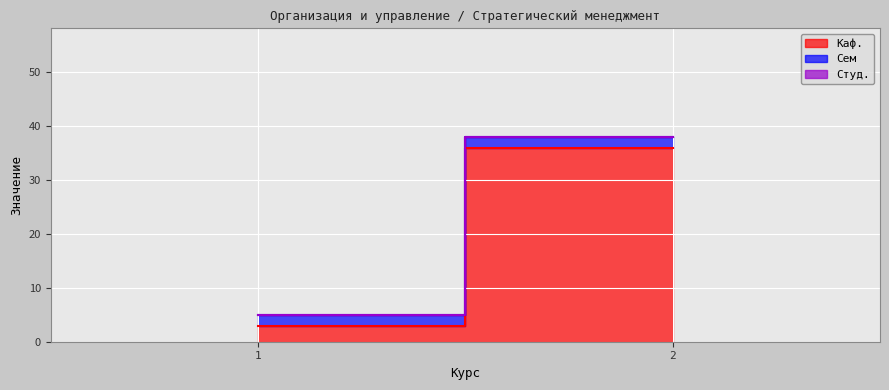

What is the greatest value displayed?

36